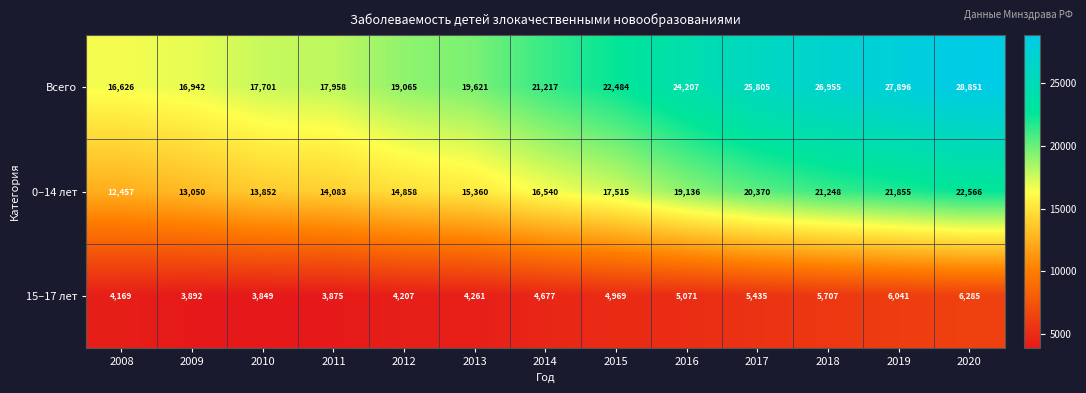

True or false: 0–14 лет has a value of 13852 at 2010.

True